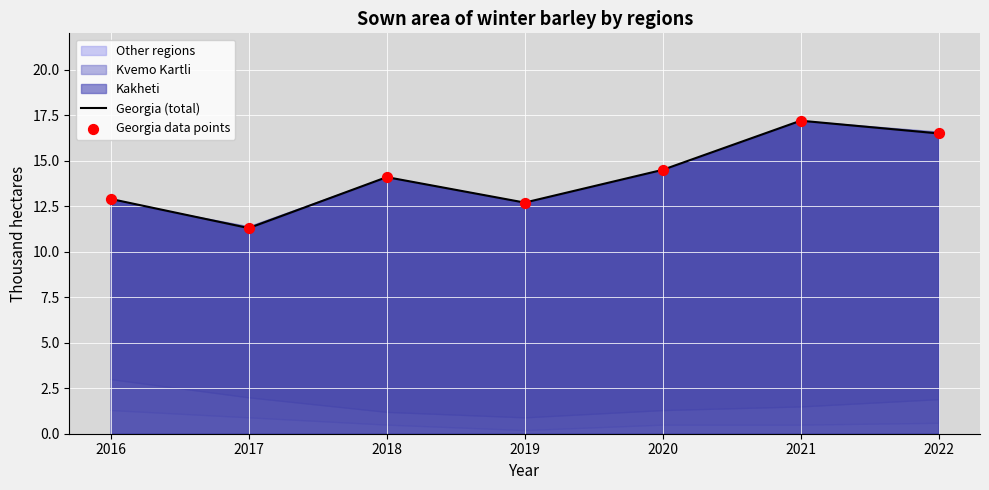

Is the value of Georgia data points at 2020 greater than the value of Georgia (total) at 2019?

Yes